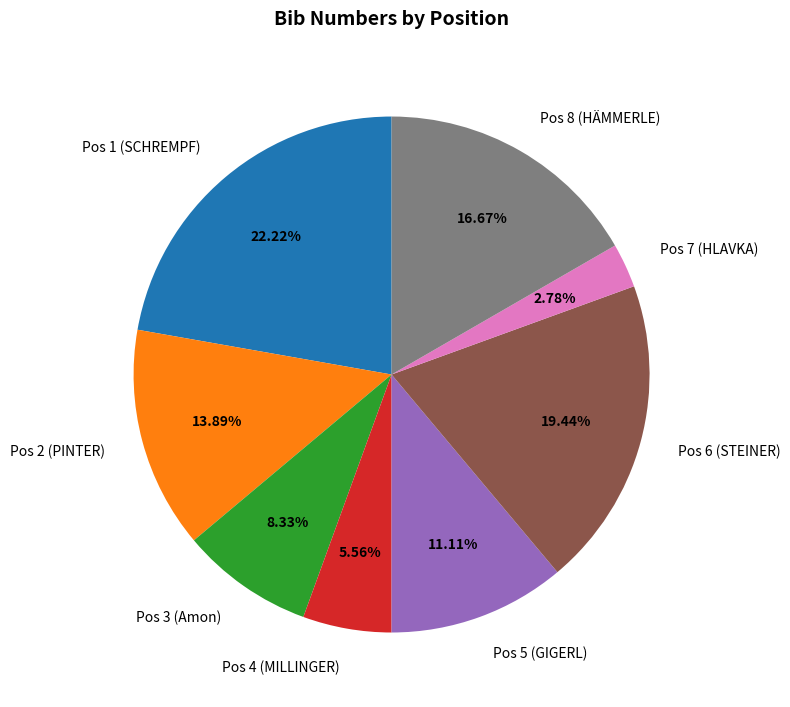

Does Pos 5 (GIGERL) account for over 50% of the chart?

No